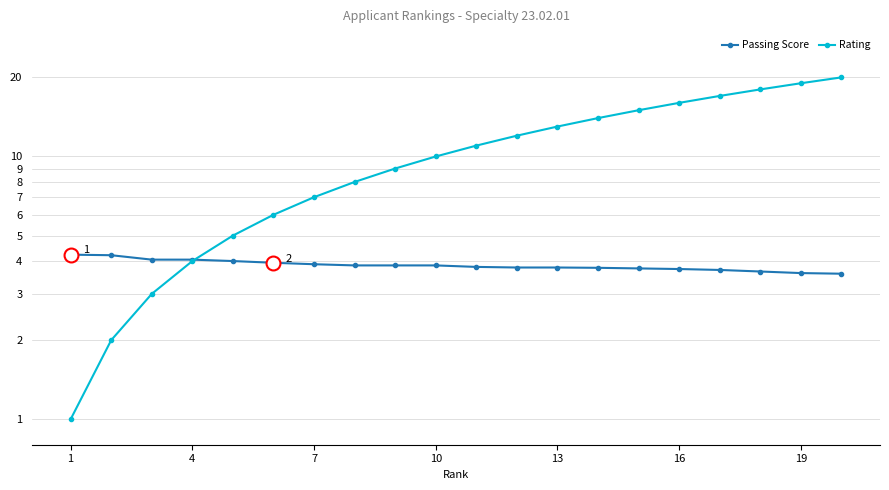

List the series in order of their overall mean, highest first.

Rating, Passing Score